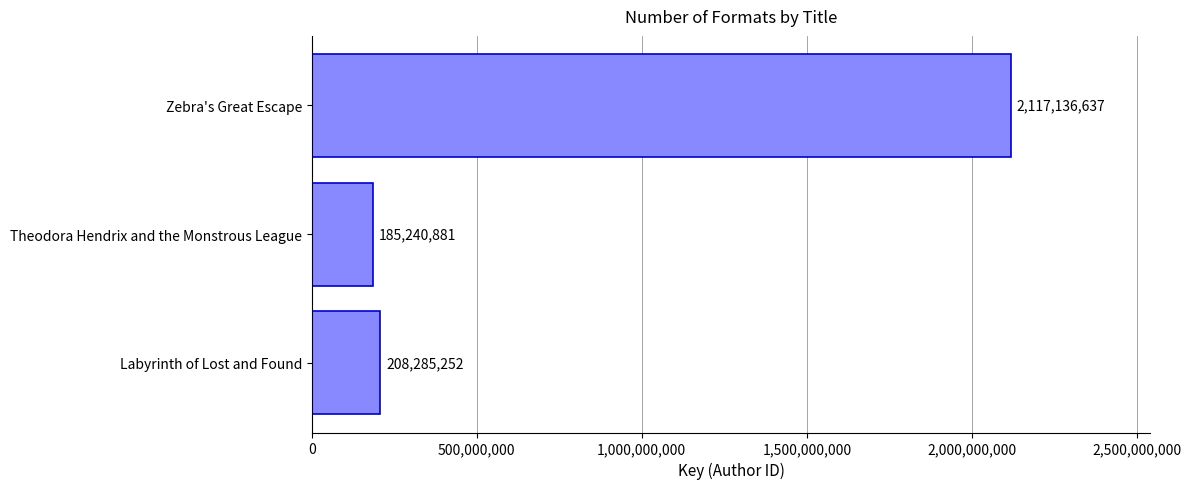

What is the sum of the values at Zebra's Great Escape and Theodora Hendrix and the Monstrous League?

2302377518